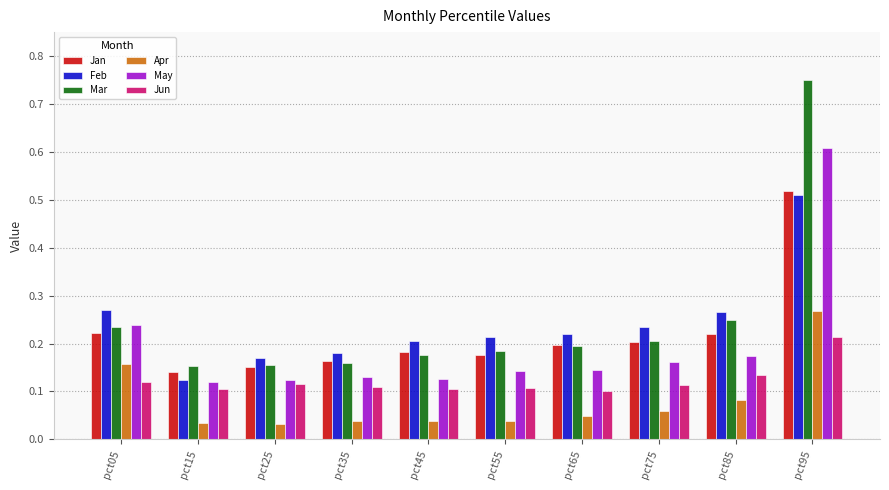

Which category has the highest value in the Feb series?

pct95